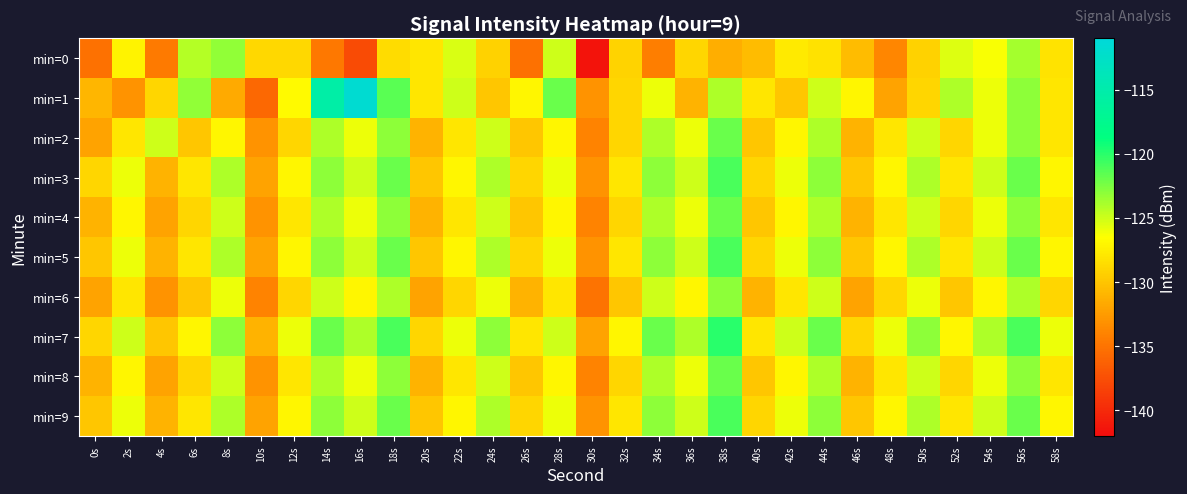

What is the total value across all series at 44s?

-1241.2